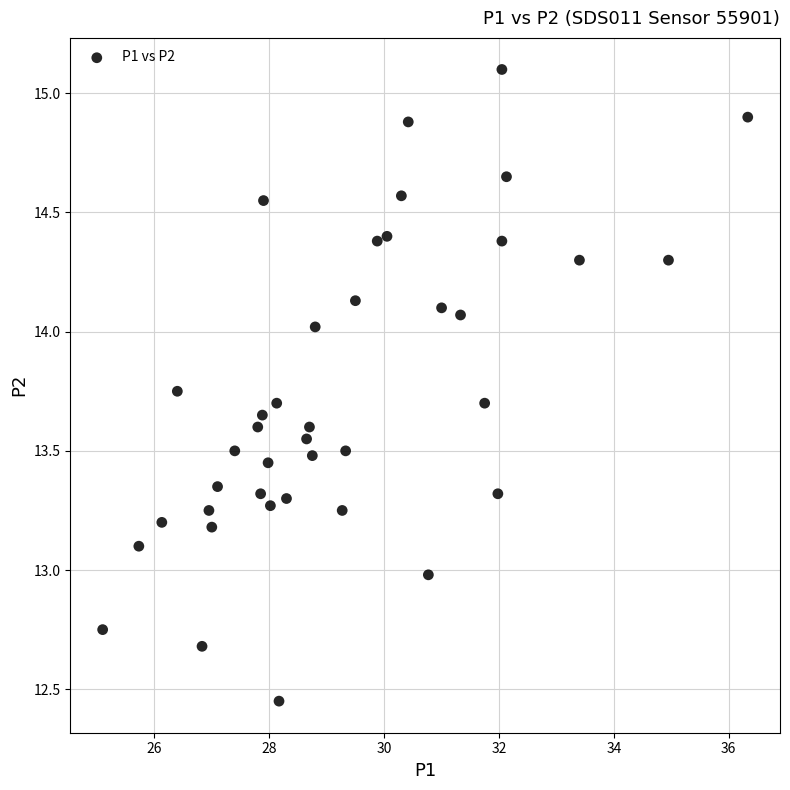

What is the range of X values (max minus min)?

11.2